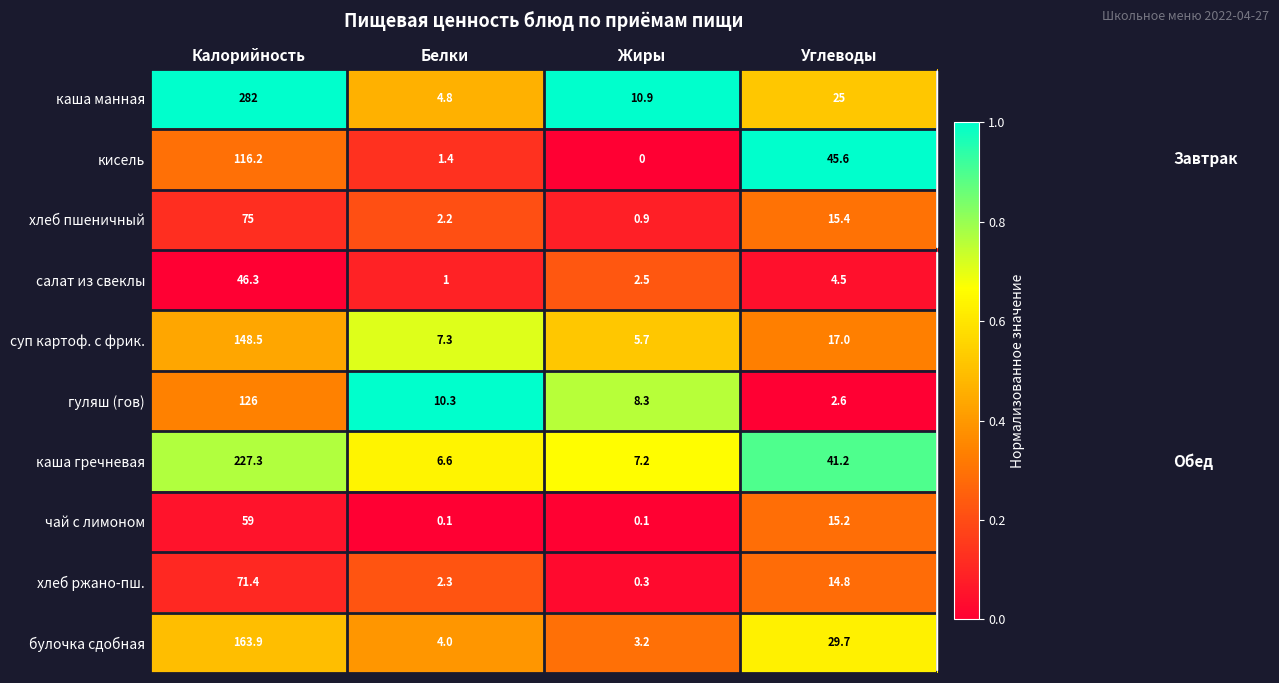

Which series changed the most between Белки and Жиры?

каша манная